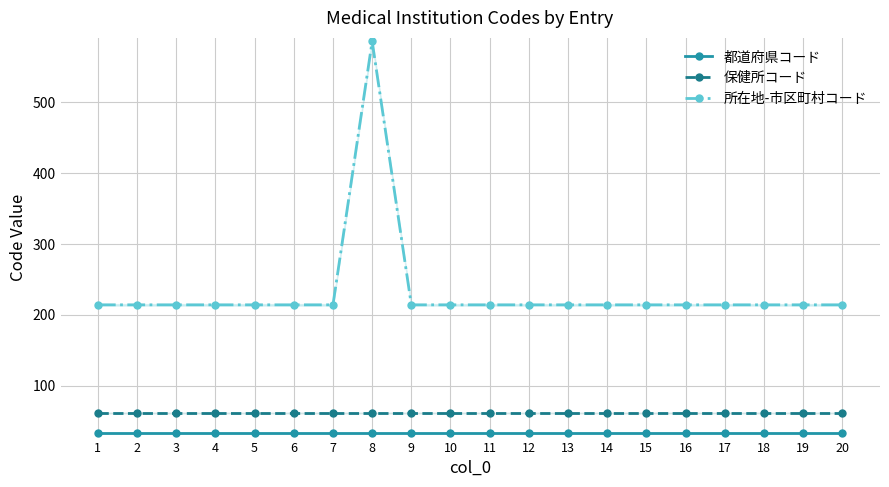

Reading left to right, what are all the values shown in this chart?

都道府県コード: 33	33	33	33	33	33	33	33	33	33	33	33	33	33	33	33	33	33	33	33
保健所コード: 61	61	61	61	61	61	61	61	61	61	61	61	61	61	61	61	61	61	61	61
所在地-市区町村コード: 214	214	214	214	214	214	214	586	214	214	214	214	214	214	214	214	214	214	214	214